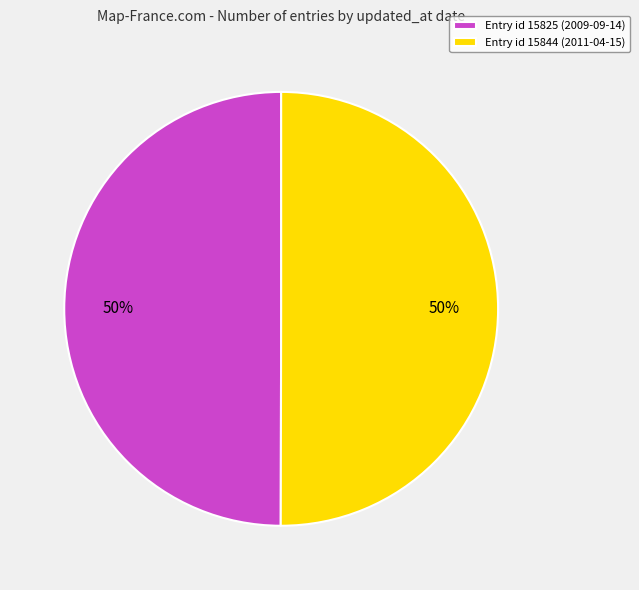

True or false: Entry id 15825 (2009-09-14) accounts for 58% of the total.

False